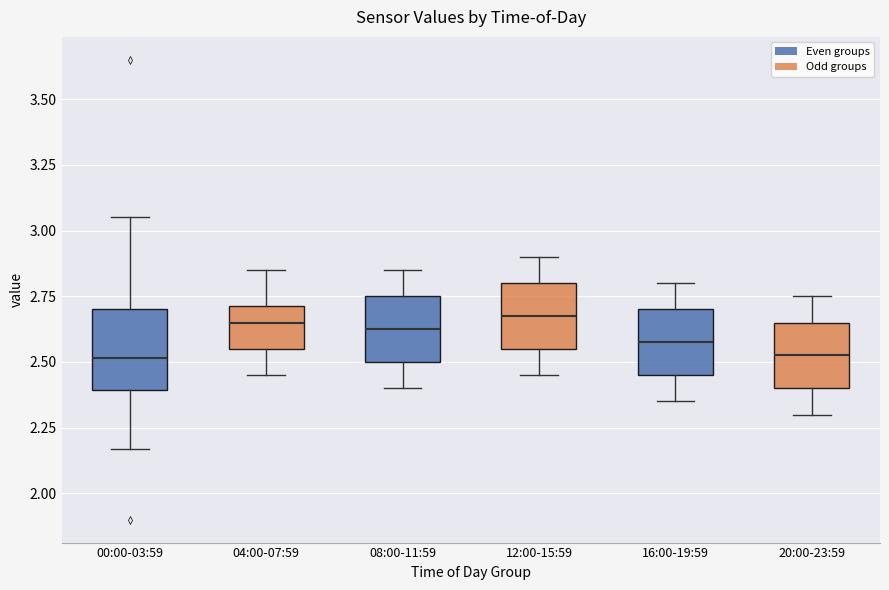

Where does the upper whisker of the box for 16:00-19:59 end on the y-axis? The values are not printed on the chart, so give them approximately, as read against the axis.

2.80